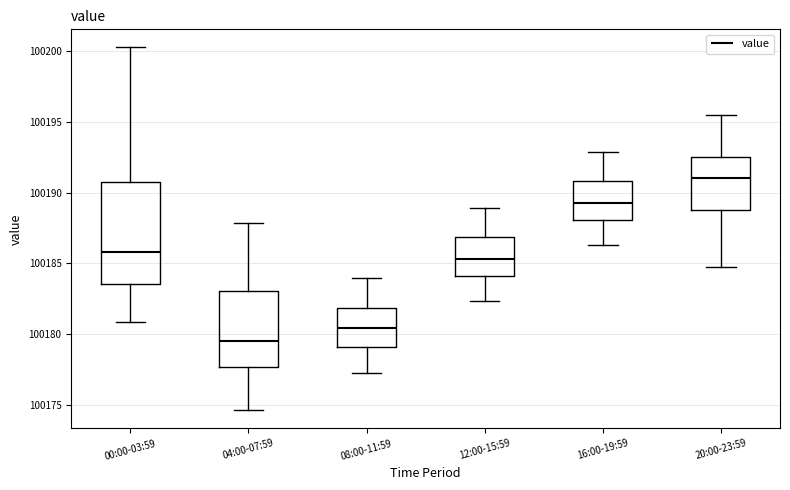

Which box is the tallest, from its lower edge to its upper edge?

00:00-03:59